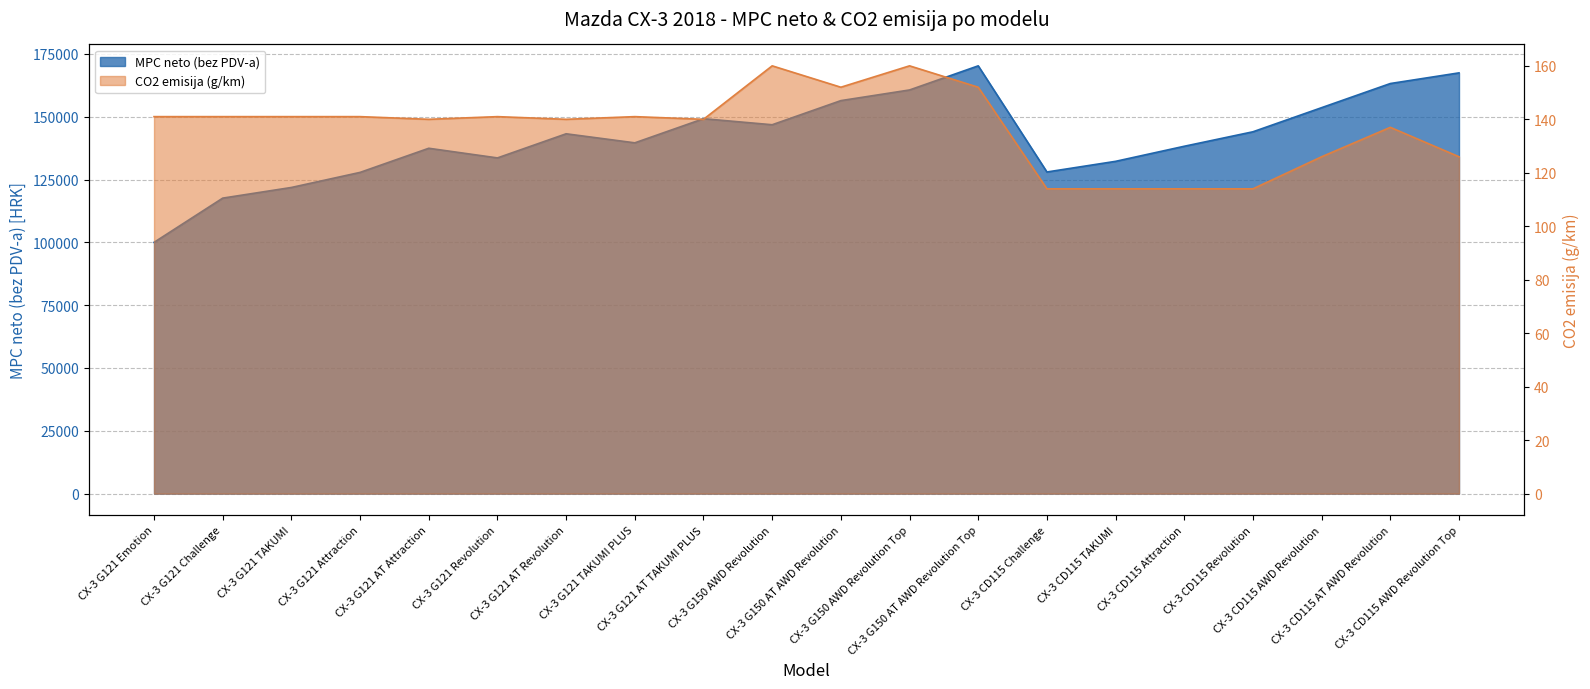

Reading left to right, list all the values displayed in this chart.

MPC neto (bez PDV-a): CX-3 G121 Emotion=99992	CX-3 G121 Challenge=117592	CX-3 G121 TAKUMI=121832	CX-3 G121 Attraction=127832	CX-3 G121 AT Attraction=137432	CX-3 G121 Revolution=133592	CX-3 G121 AT Revolution=143192	CX-3 G121 TAKUMI PLUS=139592	CX-3 G121 AT TAKUMI PLUS=149192	CX-3 G150 AWD Revolution=146792	CX-3 G150 AT AWD Revolution=156392	CX-3 G150 AWD Revolution Top=160632	CX-3 G150 AT AWD Revolution Top=170232	CX-3 CD115 Challenge=127992	CX-3 CD115 TAKUMI=132232	CX-3 CD115 Attraction=138232	CX-3 CD115 Revolution=143992	CX-3 CD115 AWD Revolution=153592	CX-3 CD115 AT AWD Revolution=163192	CX-3 CD115 AWD Revolution Top=167432
CO2 emisija (g/km): CX-3 G121 Emotion=141	CX-3 G121 Challenge=141	CX-3 G121 TAKUMI=141	CX-3 G121 Attraction=141	CX-3 G121 AT Attraction=140	CX-3 G121 Revolution=141	CX-3 G121 AT Revolution=140	CX-3 G121 TAKUMI PLUS=141	CX-3 G121 AT TAKUMI PLUS=140	CX-3 G150 AWD Revolution=160	CX-3 G150 AT AWD Revolution=152	CX-3 G150 AWD Revolution Top=160	CX-3 G150 AT AWD Revolution Top=152	CX-3 CD115 Challenge=114	CX-3 CD115 TAKUMI=114	CX-3 CD115 Attraction=114	CX-3 CD115 Revolution=114	CX-3 CD115 AWD Revolution=126	CX-3 CD115 AT AWD Revolution=137	CX-3 CD115 AWD Revolution Top=126